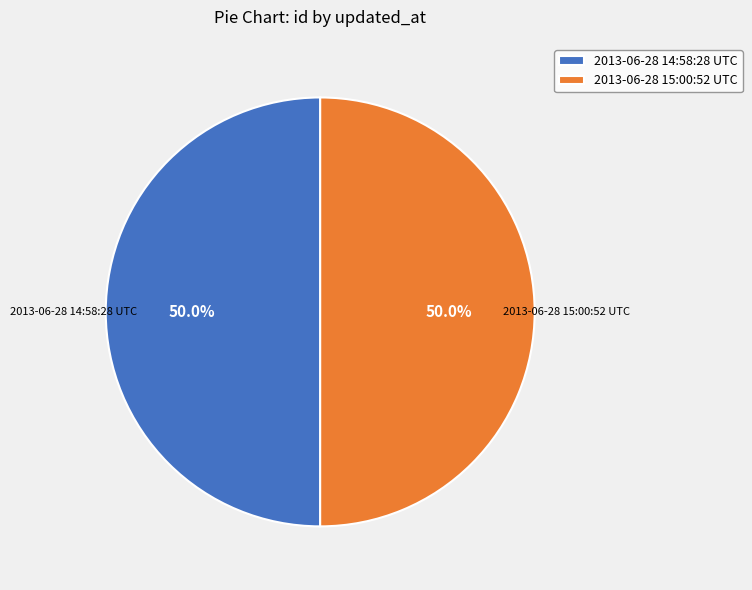

Is it true that 2013-06-28 15:00:52 UTC is 40% of the pie?

False